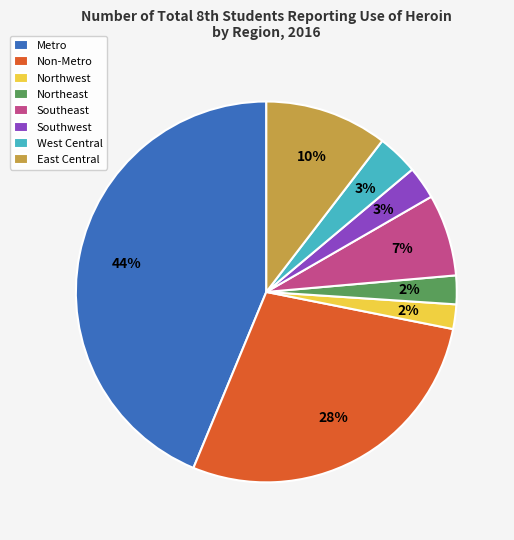

True or false: Non-Metro accounts for 28% of the total.

True